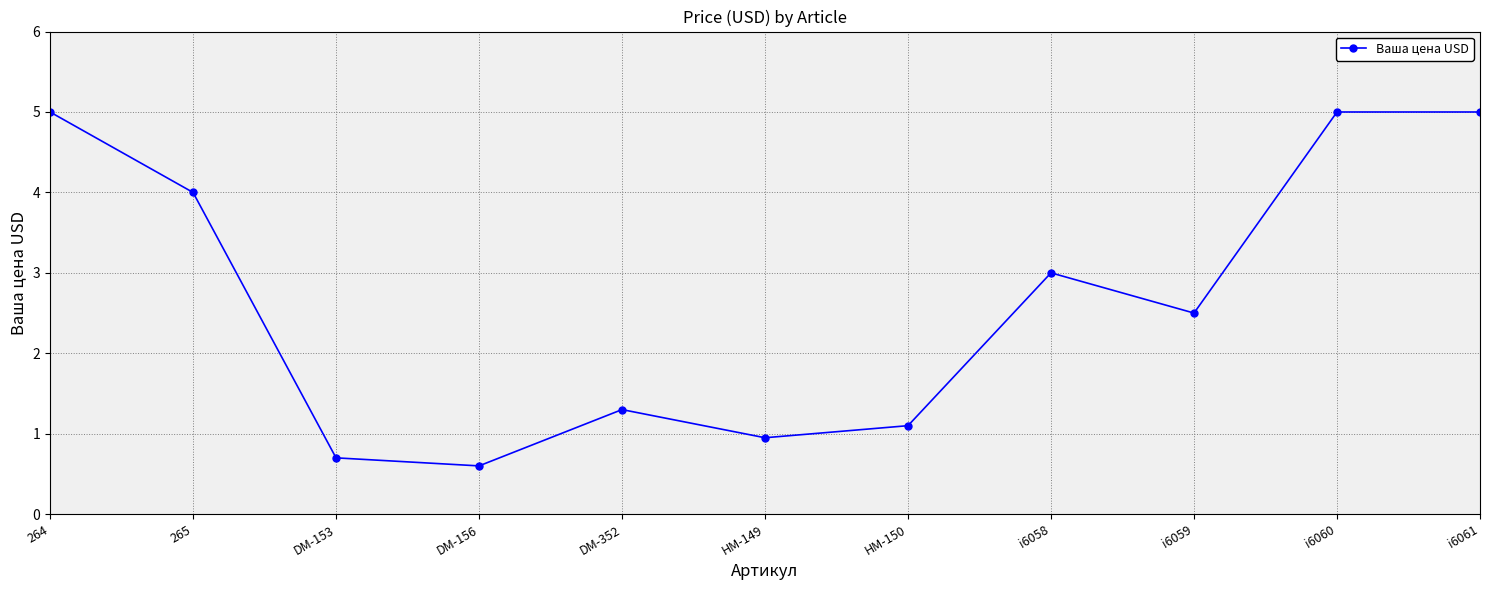

What is the label of the 2nd point from the left?

265